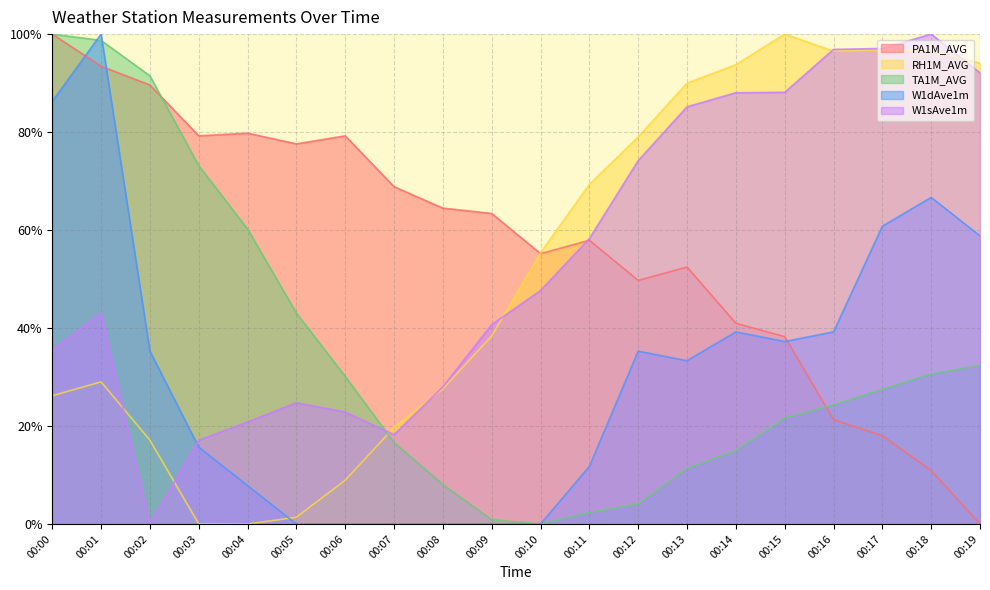

Is the value of RH1M_AVG at 00:19 greater than the value of W1dAve1m at 00:14?

Yes